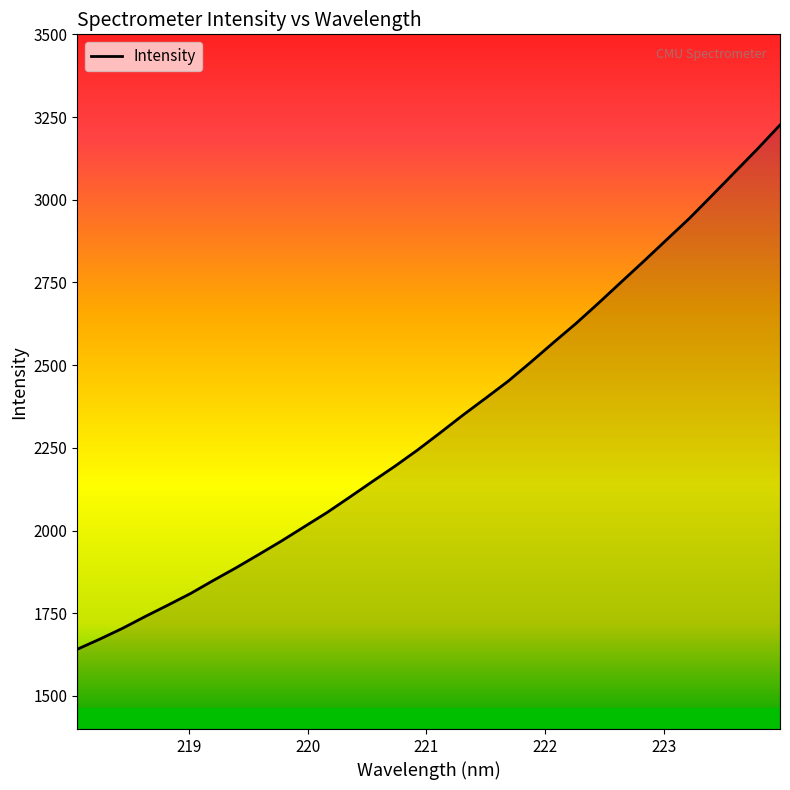

What is the greatest value displayed?

3225.9